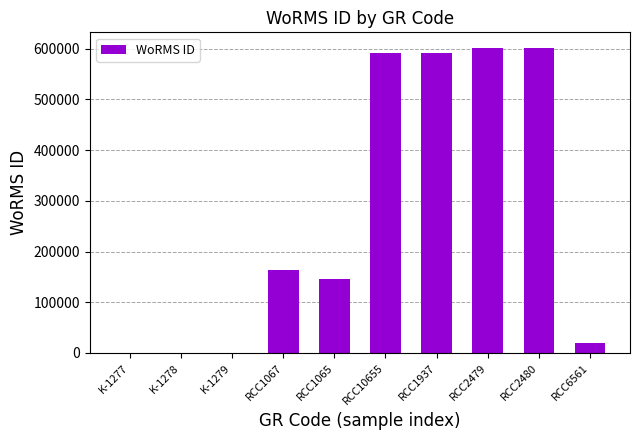

What is the sum of all values?

2714503